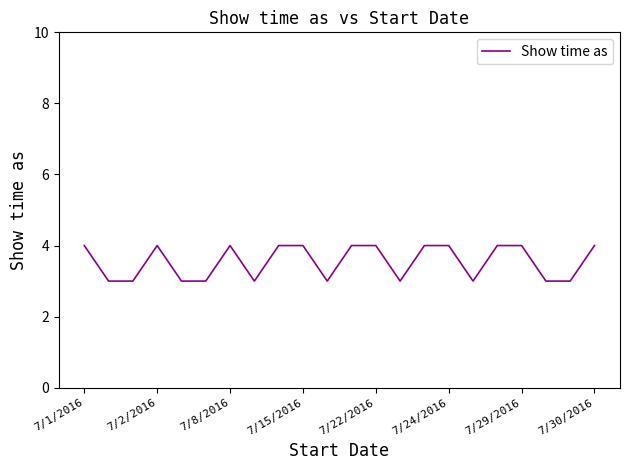

What is the greatest value displayed?

4